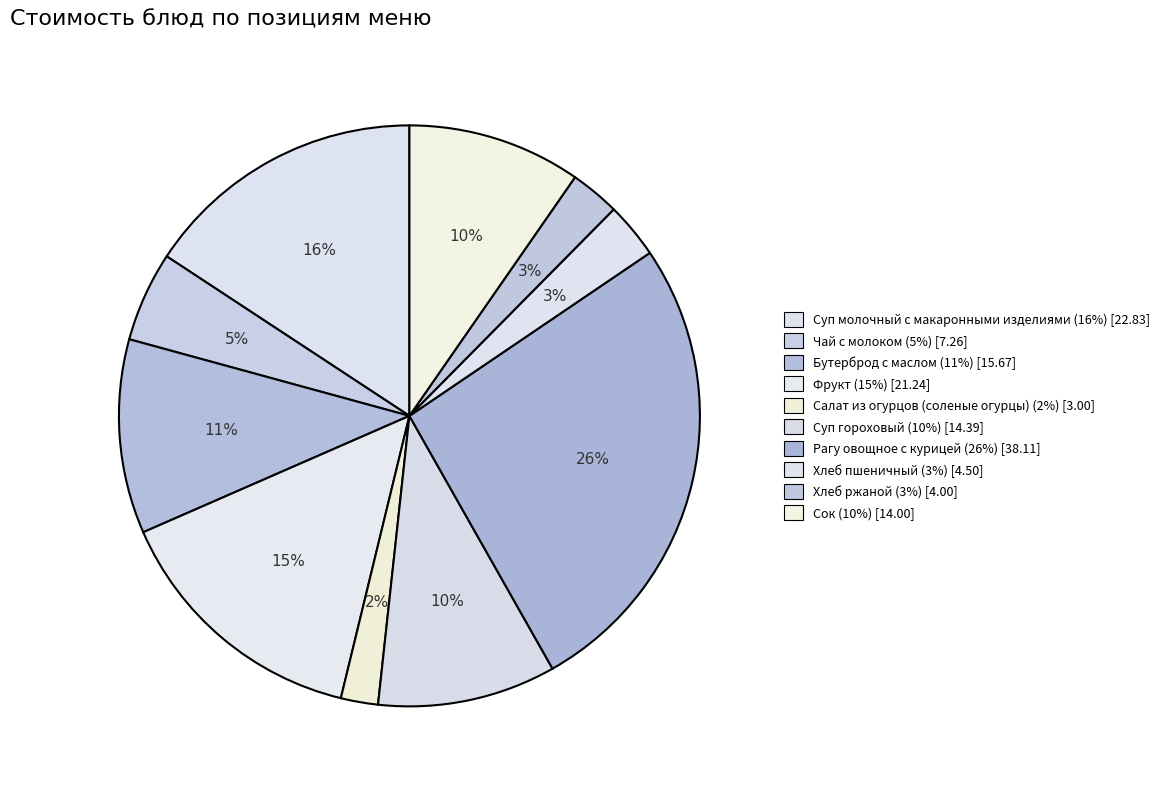

How many segments does this pie chart have?

10